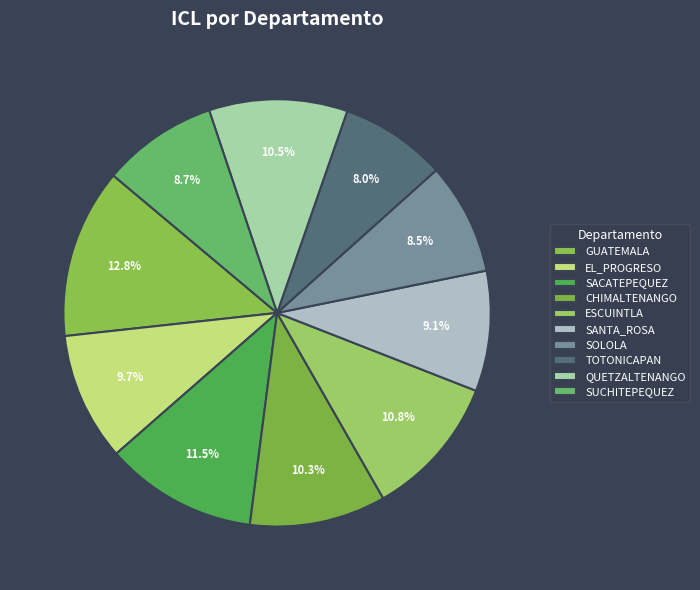

To the nearest percent, what portion does SACATEPEQUEZ represent?

12%